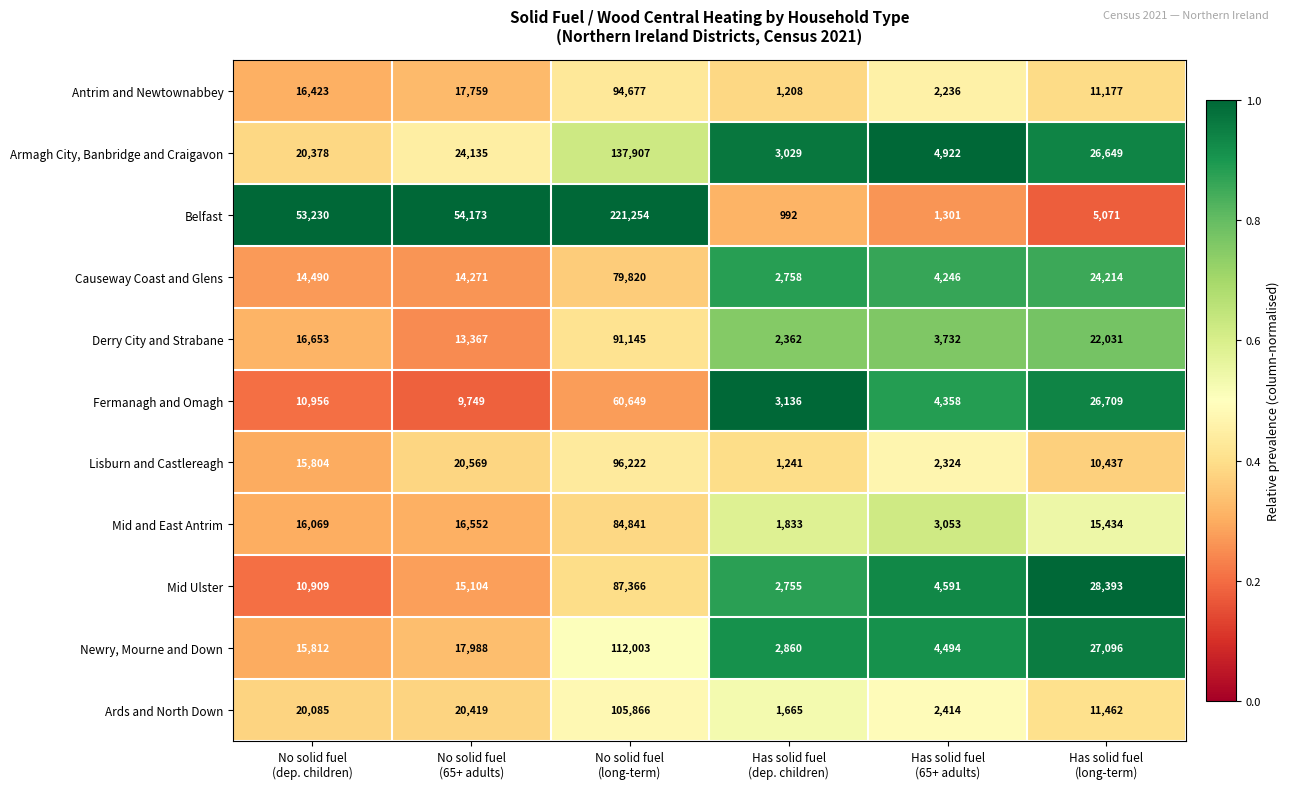

What is the greatest value displayed?

221254